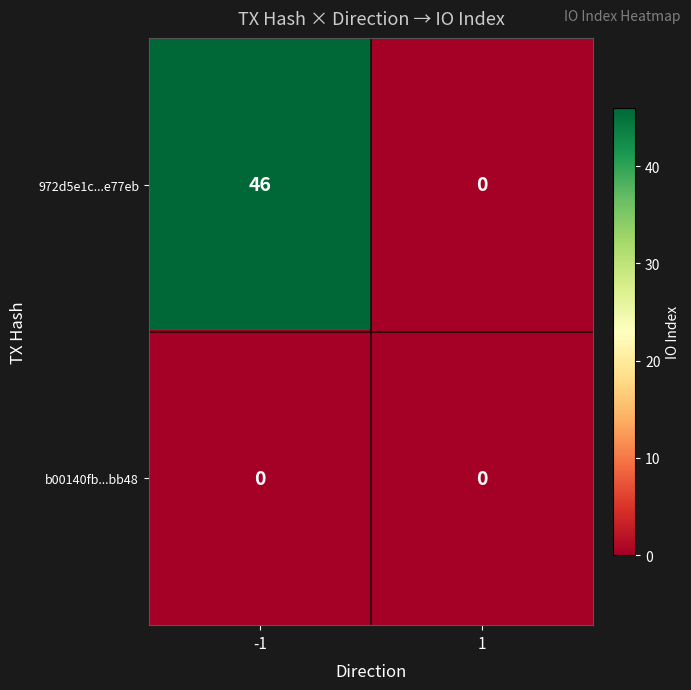

Rank the series by their average value, from highest to lowest.

972d5e1c...e77eb, b00140fb...bb48